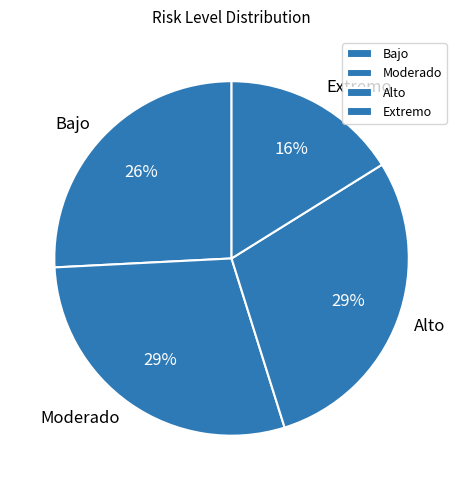

Is there any slice that represents more than half of the pie?

No